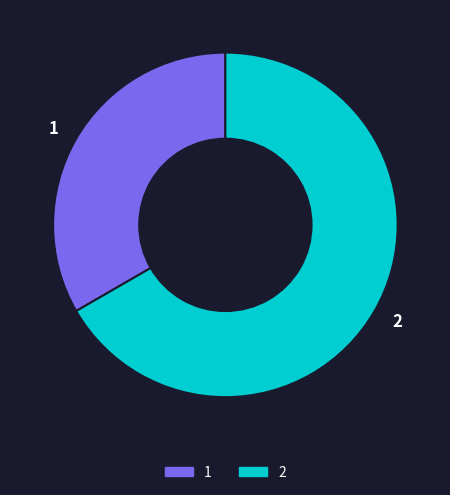

Approximately how many times larger is the value at 2 compared to 1?

2.0